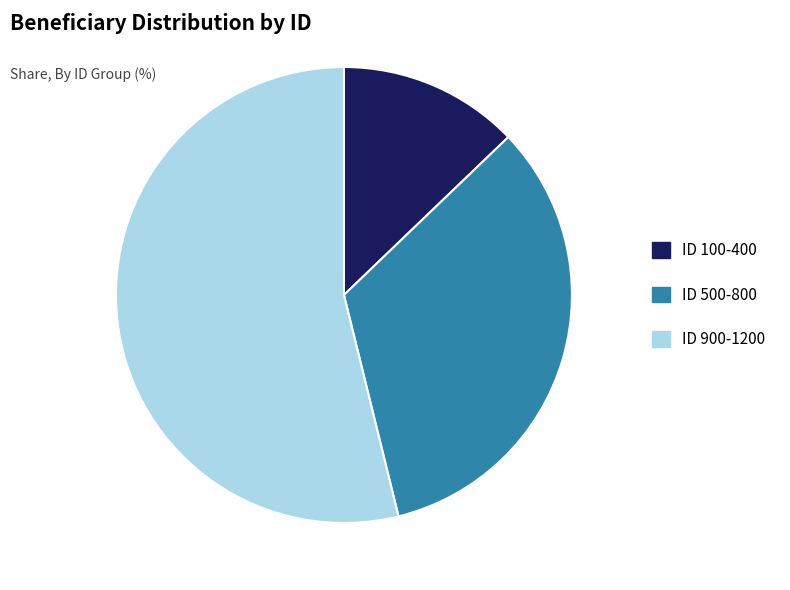

Between ID 500-800 and ID 100-400, which is larger?

ID 500-800